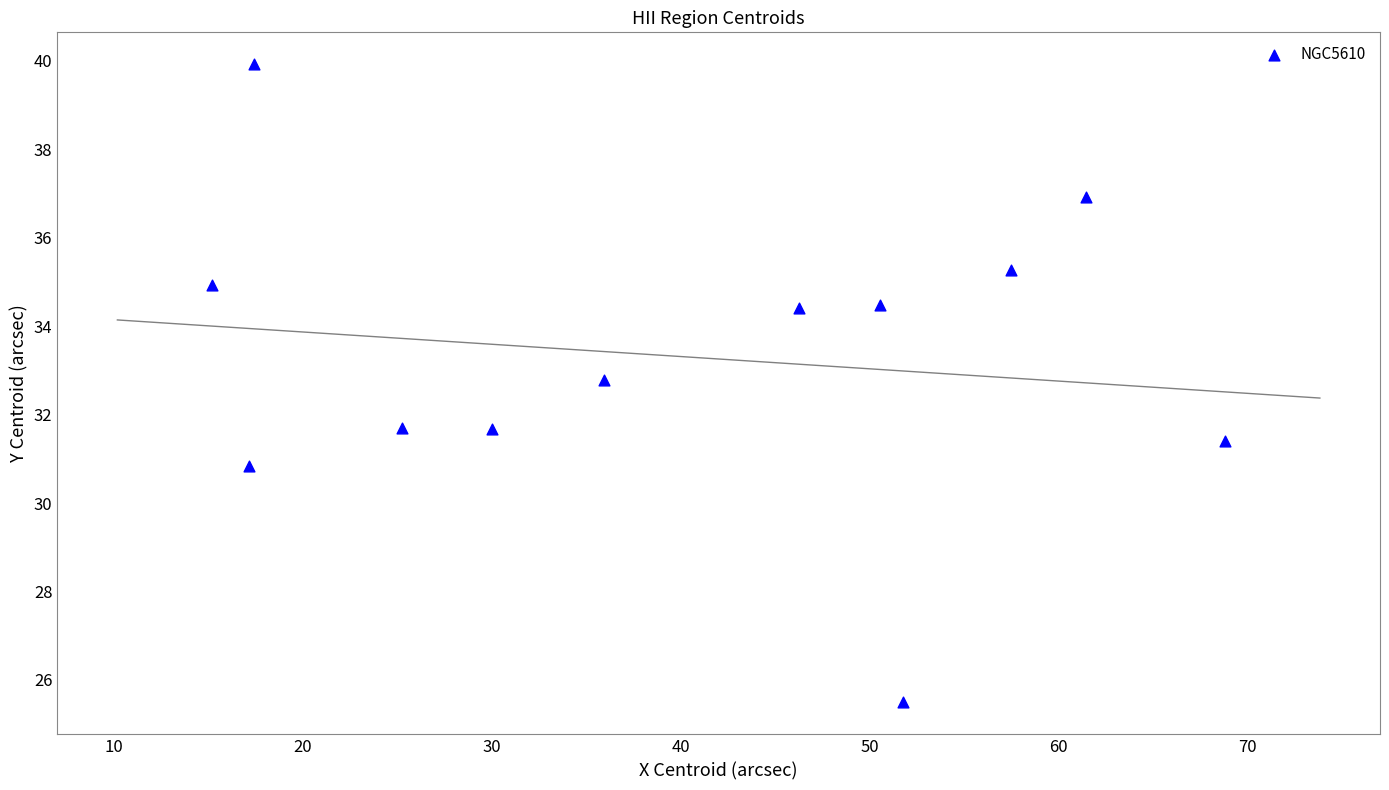

What is the range of X values (max minus min)?

53.7